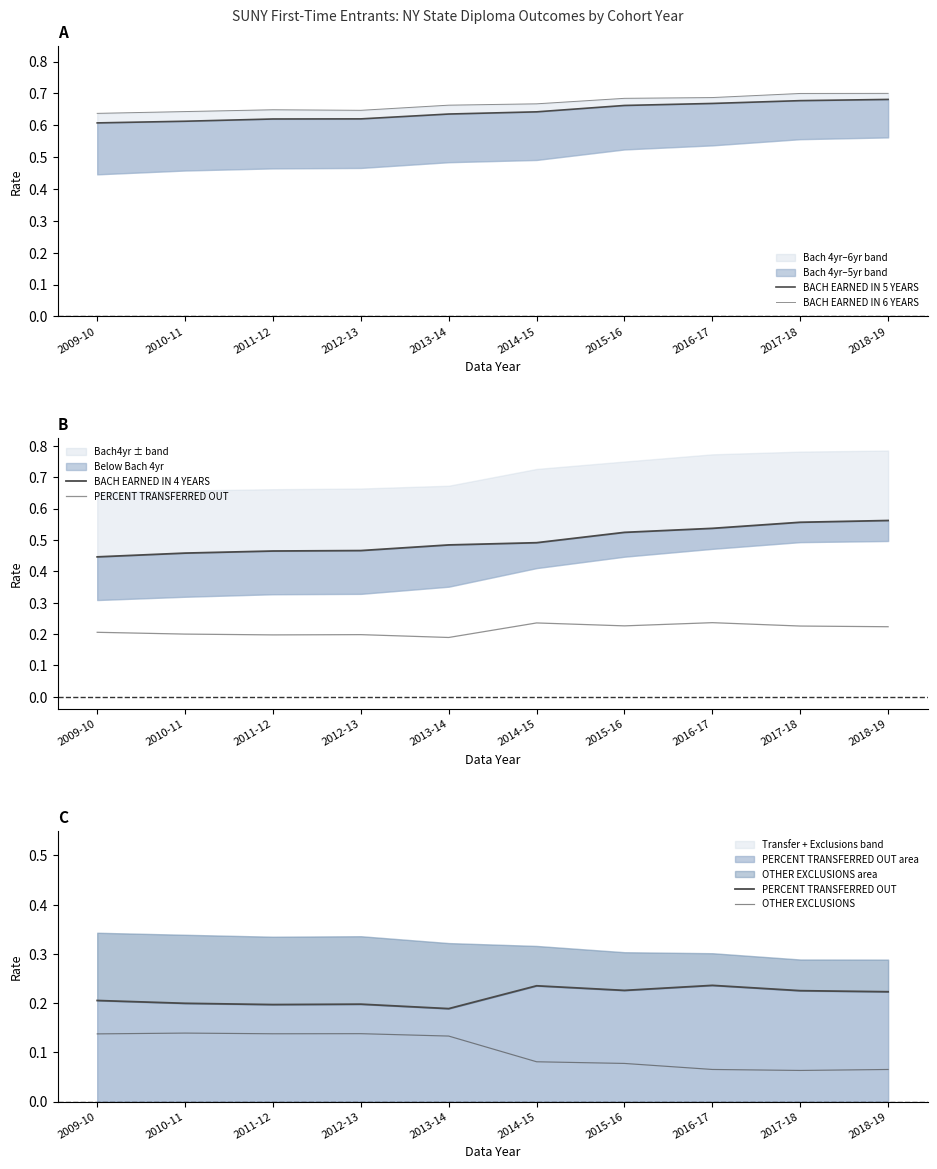

Between 2016-17 and 2017-18, which series saw the biggest shift?

BACH EARNED IN 4 YEARS